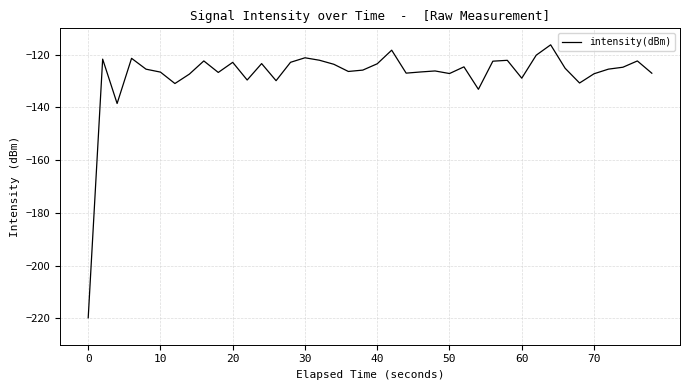

What is the minimum value shown in the chart?

-219.8